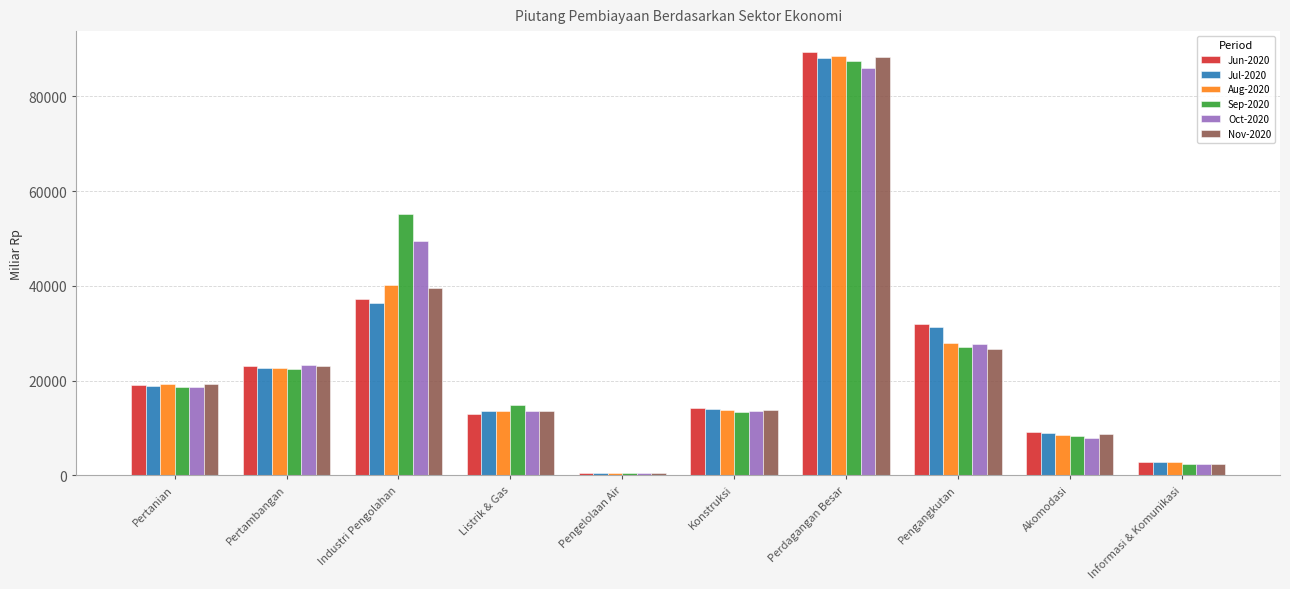

What are all the series names shown in the legend?

Jun-2020, Jul-2020, Aug-2020, Sep-2020, Oct-2020, Nov-2020